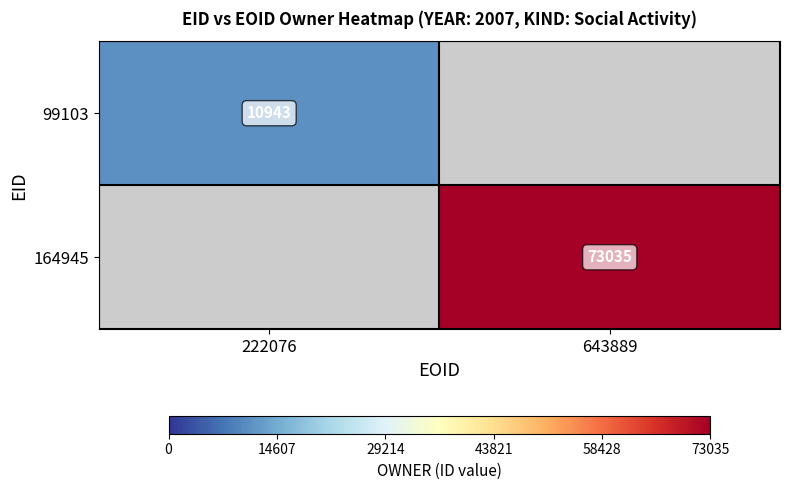

True or false: 99103 has a value of 10943 at 222076.

True